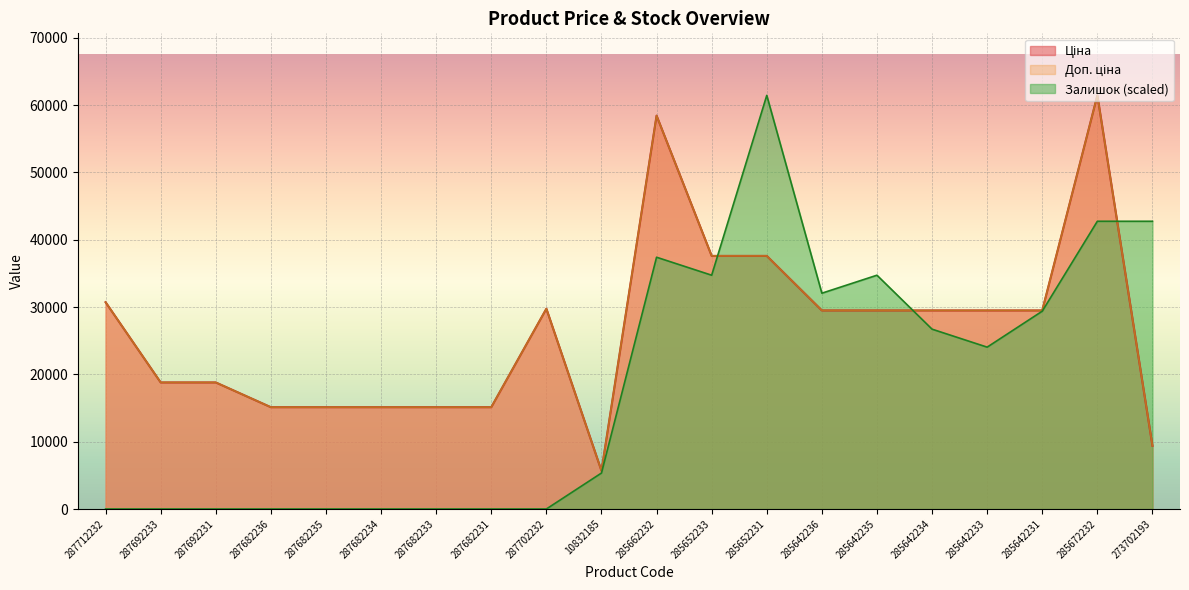

How many lines are shown in the chart?

3